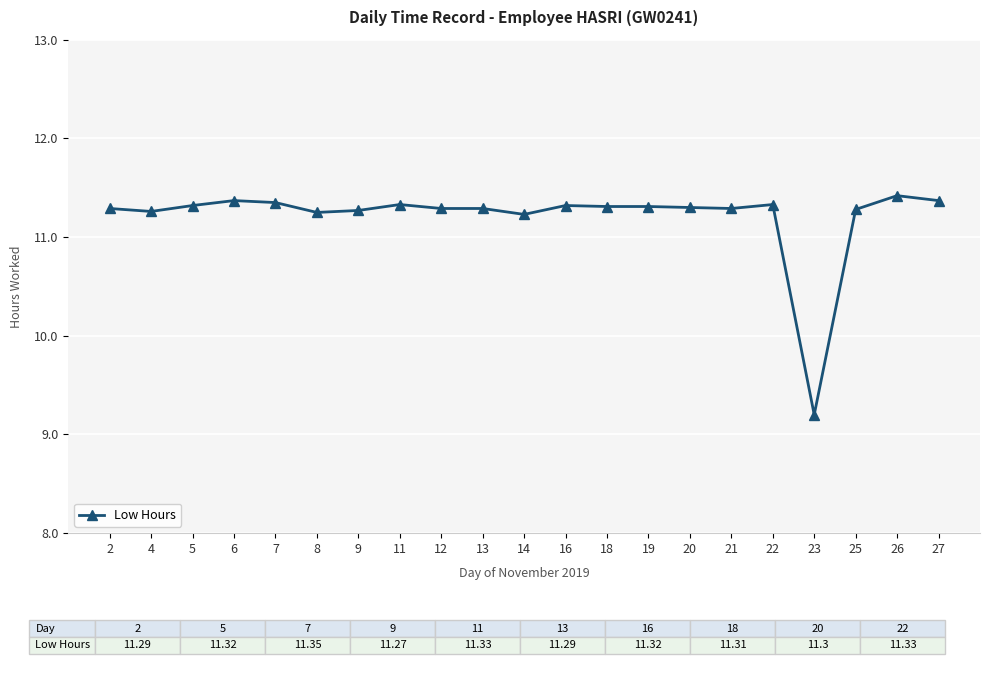

Is this an area chart (filled region under the line)?

No